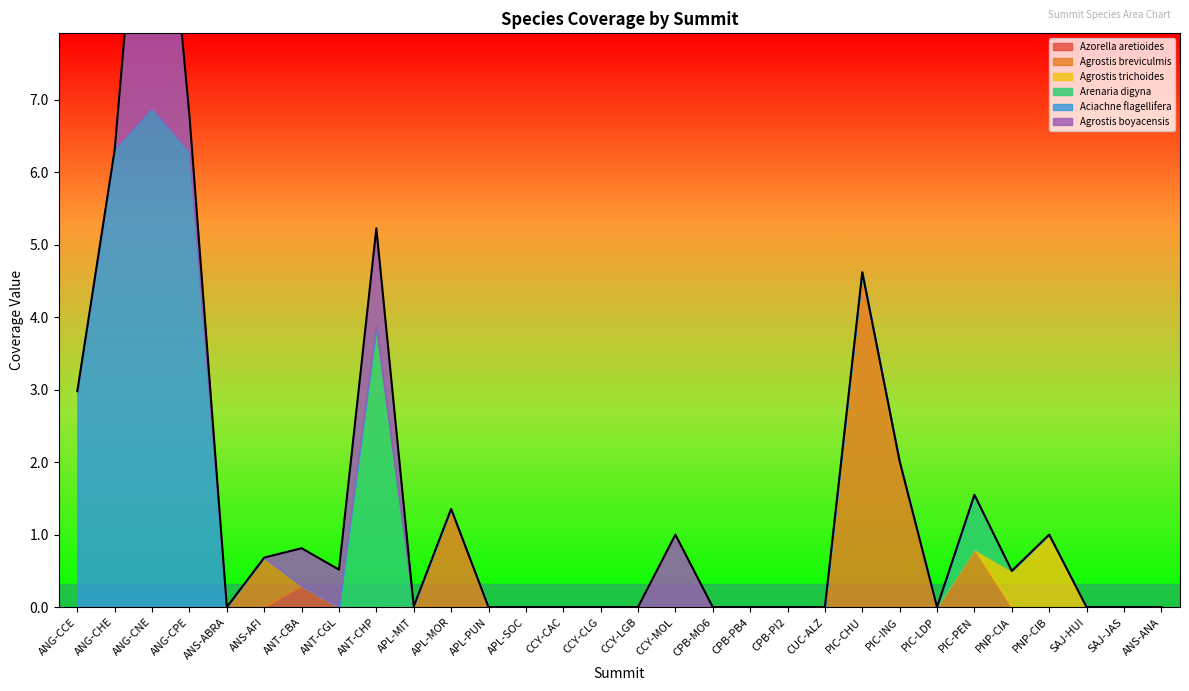

How many data points in Agrostis breviculmis are above 0?

6